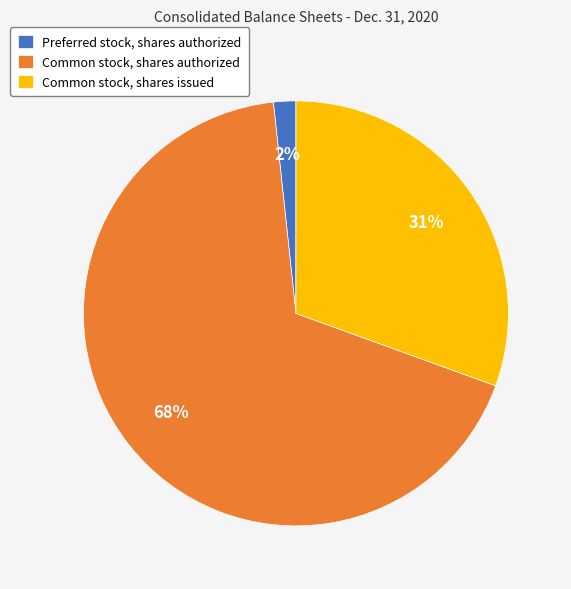

To the nearest percent, what is the combined percentage of Common stock, shares issued and Common stock, shares authorized?

98%